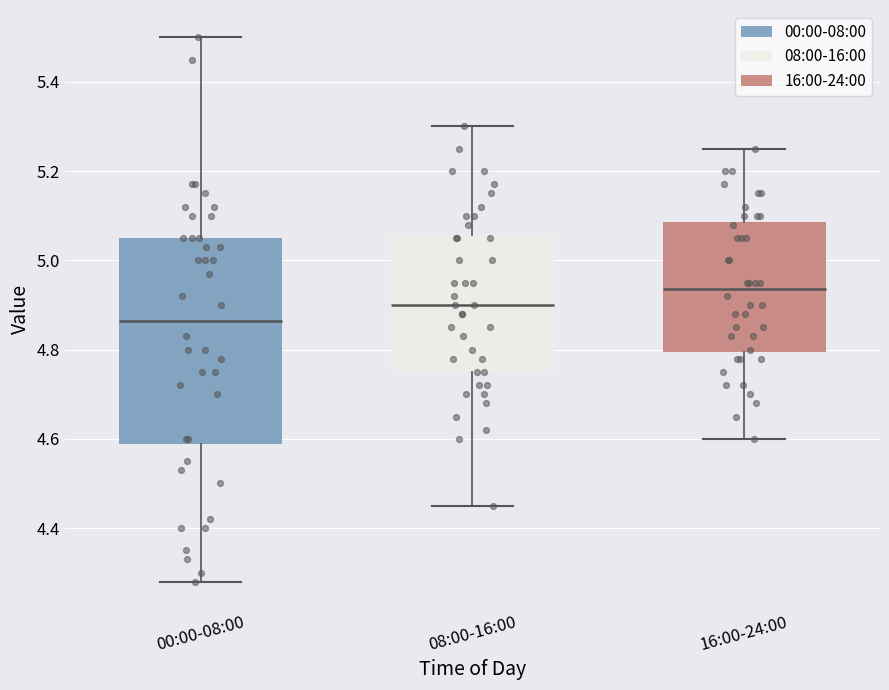

Reading left to right, read every box against the y-axis: the position of its median line, the range the box covers, and the ends of its whiskers. The values are not printed on the chart, so give them approximately, as read against the axis.

00:00-08:00: median 4.86, box 4.58 to 5.06, whiskers 4.28 to 5.50
08:00-16:00: median 4.90, box 4.76 to 5.06, whiskers 4.46 to 5.30
16:00-24:00: median 4.94, box 4.80 to 5.08, whiskers 4.60 to 5.26